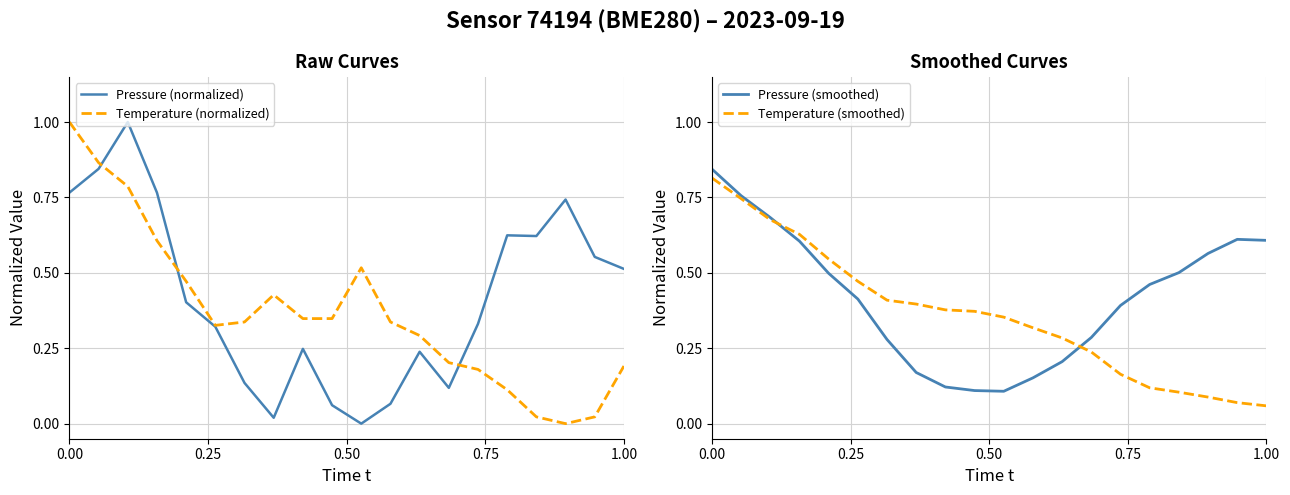

The Temperature (smoothed) series shows 0.1 at 18. True or false?

False